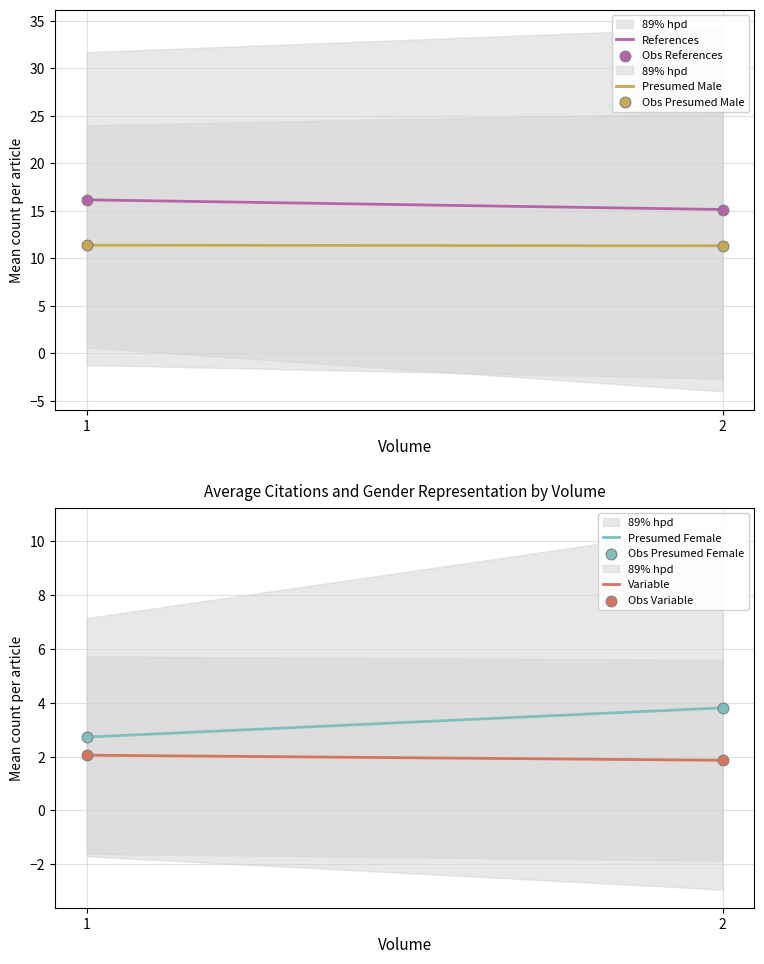

Which series has the largest total across all categories?

References